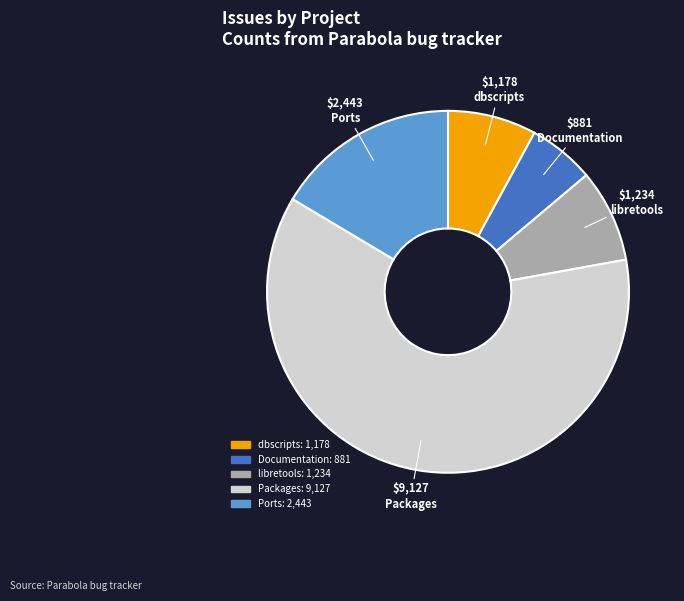

Which category accounts for the majority?

Packages